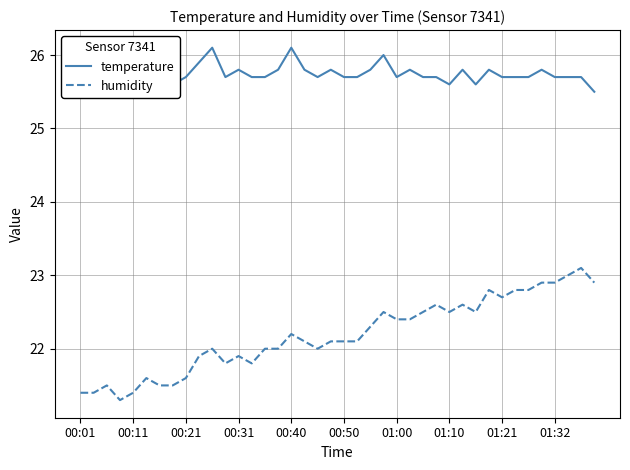

What is the difference between the maximum and minimum values in the temperature series?

0.6